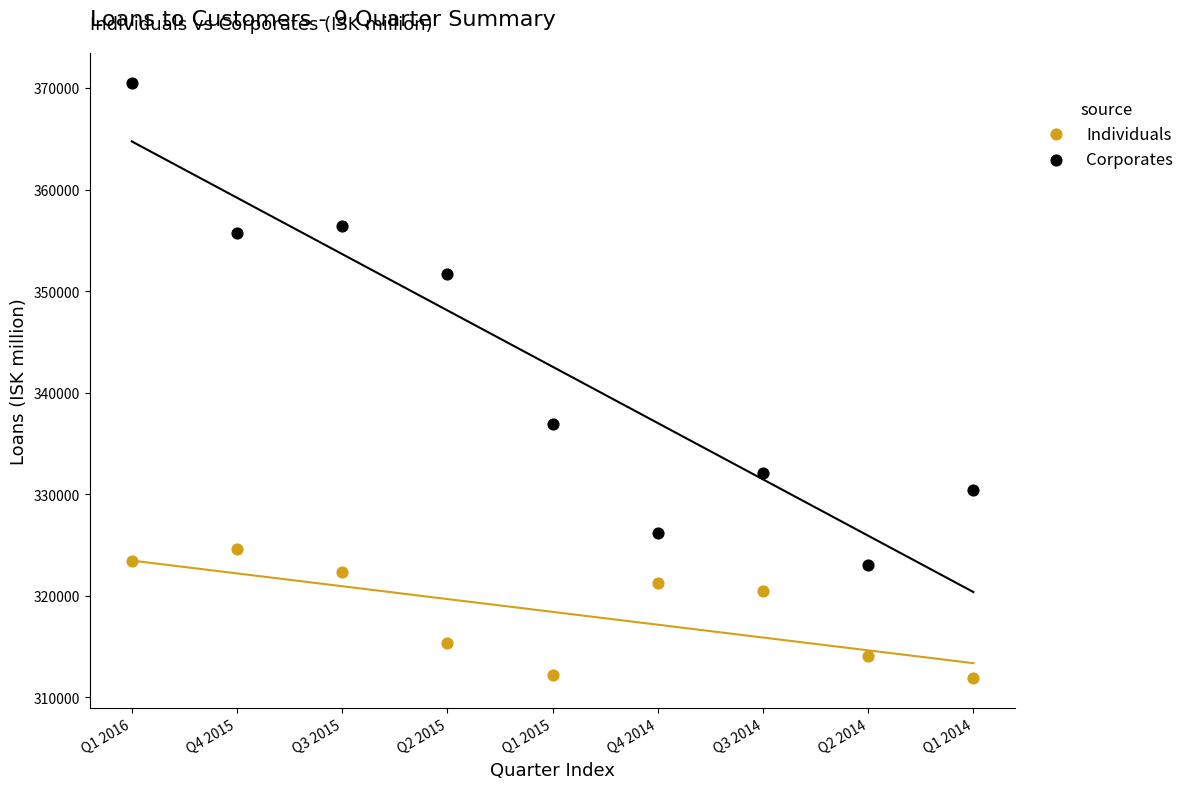

What are all the series names shown in the legend?

Individuals, Corporates